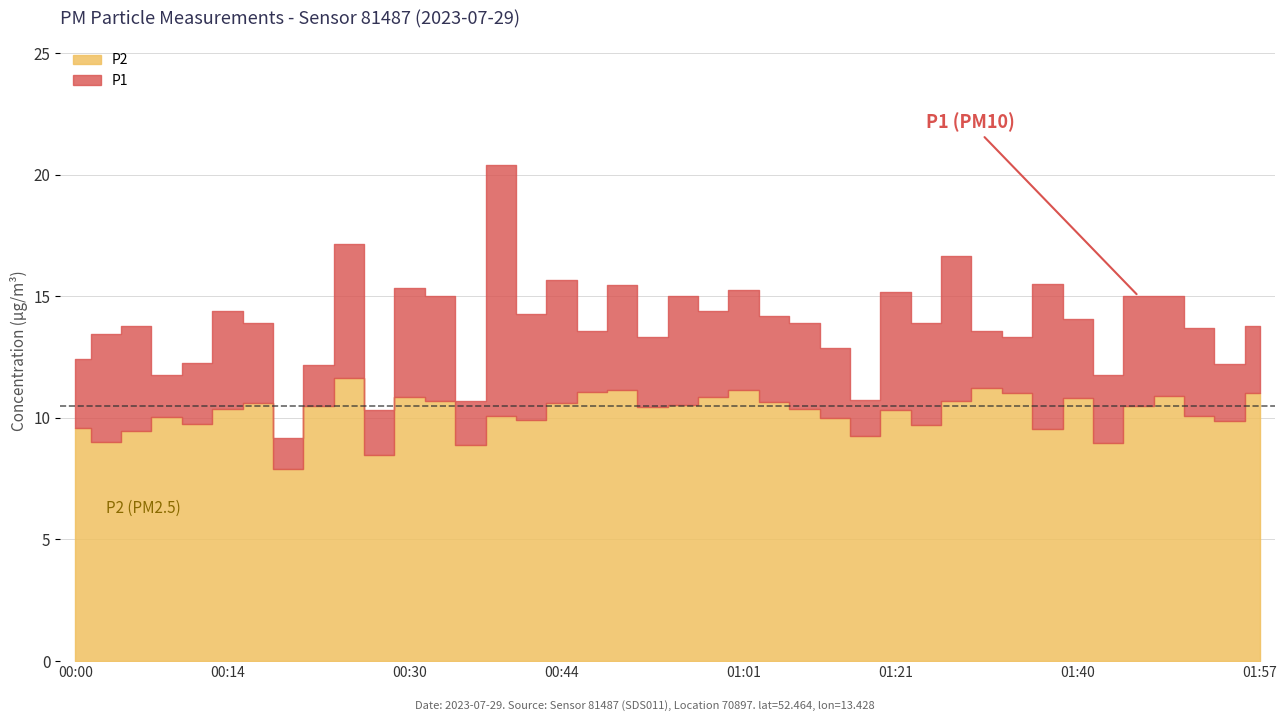

Reading left to right, transcribe all the data shown in this chart.

P1: 00:00=12.4	00:03=13.4	00:05=13.8	00:08=11.8	00:11=12.3	00:14=14.4	00:16=13.9	00:19=9.2	00:22=12.2	00:25=17.1	00:28=10.3	00:30=15.3	00:33=15.0	00:36=10.7	00:39=20.4	00:41=14.3	00:44=15.7	00:47=13.6	00:50=15.4	00:52=13.3	00:55=15.0	00:58=14.4	01:01=15.2	01:03=14.2	01:12=13.9	01:15=12.9	01:18=10.7	01:21=15.2	01:24=13.9	01:26=16.7	01:29=13.6	01:32=13.3	01:38=15.5	01:40=14.1	01:43=11.8	01:46=15.0	01:49=15.0	01:51=13.7	01:54=12.2	01:57=13.8
P2: 00:00=9.6	00:03=9.0	00:05=9.4	00:08=10.0	00:11=9.7	00:14=10.4	00:16=10.6	00:19=7.9	00:22=10.5	00:25=11.7	00:28=8.5	00:30=10.8	00:33=10.7	00:36=8.9	00:39=10.1	00:41=9.9	00:44=10.6	00:47=11.1	00:50=11.2	00:52=10.4	00:55=10.5	00:58=10.8	01:01=11.2	01:03=10.7	01:12=10.4	01:15=10.0	01:18=9.3	01:21=10.3	01:24=9.7	01:26=10.7	01:29=11.2	01:32=11.0	01:38=9.6	01:40=10.8	01:43=8.9	01:46=10.5	01:49=10.9	01:51=10.1	01:54=9.8	01:57=11.0